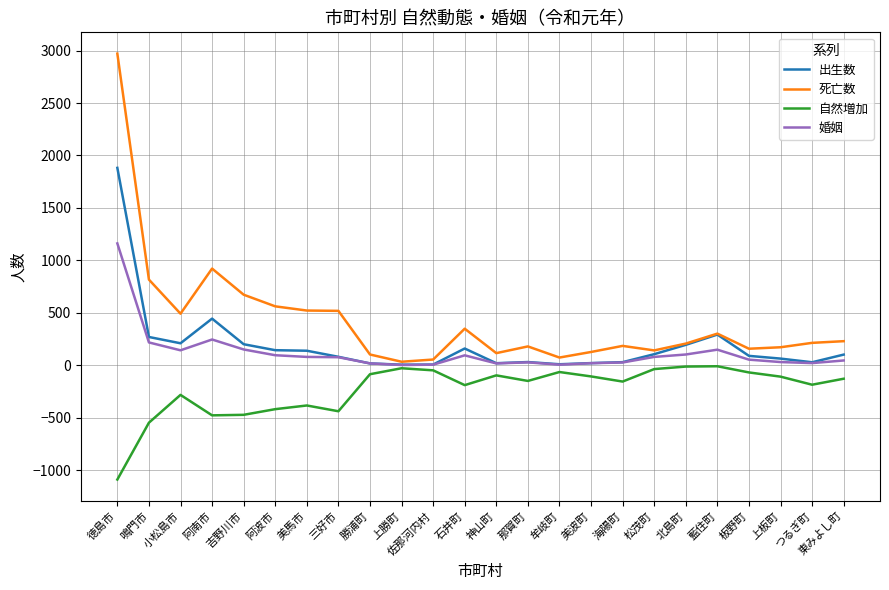

Which series has the largest range (max minus min)?

死亡数